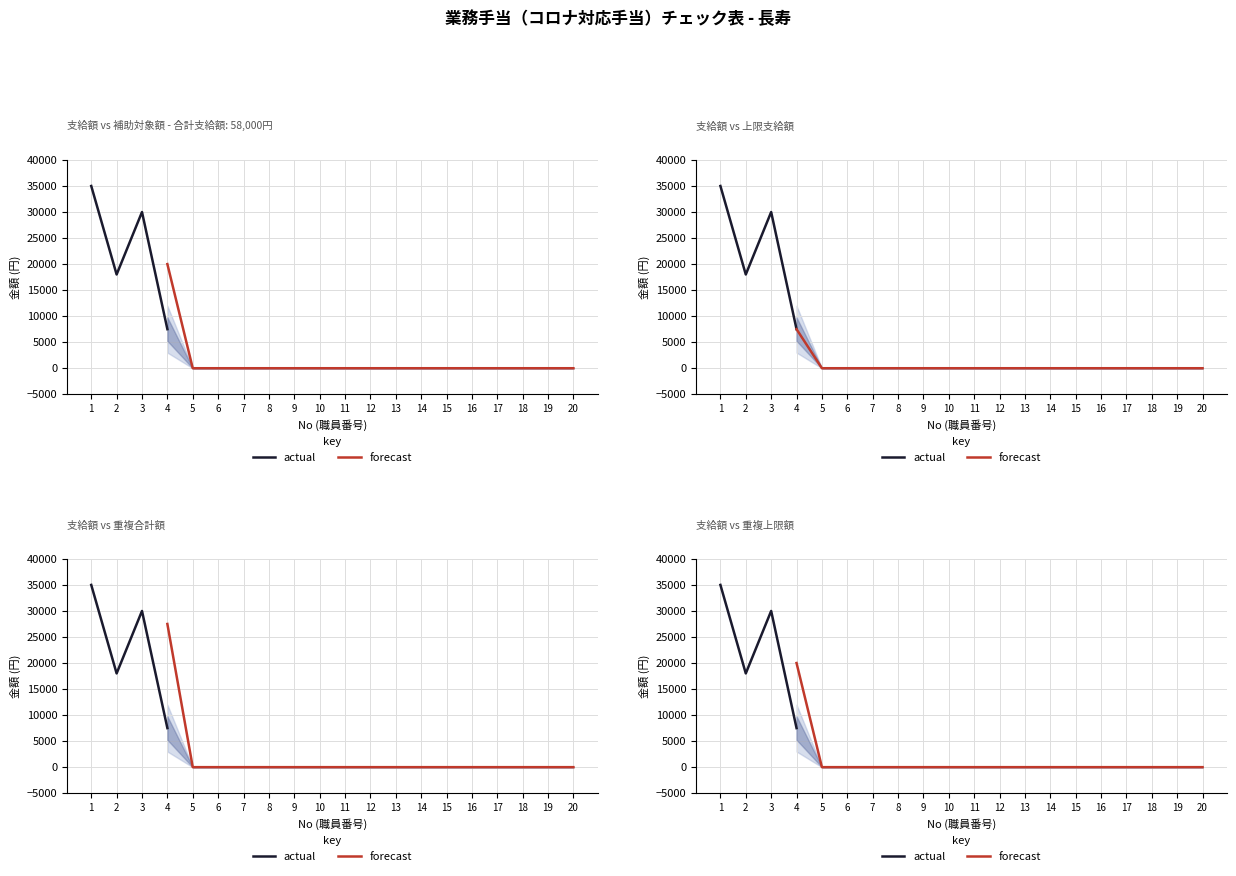

True or false: 重複合計額 and 補助対象額 intersect in this chart.

False